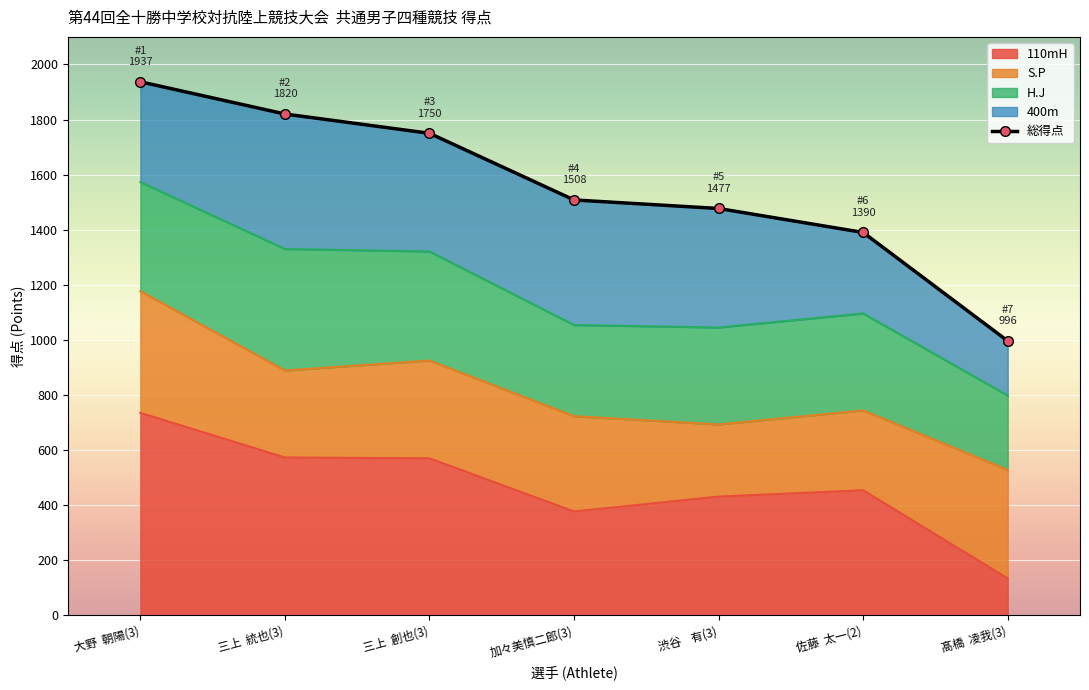

What is the sum of the values at 渋谷    有(3) and 加々美慎二郎(3)?

2985